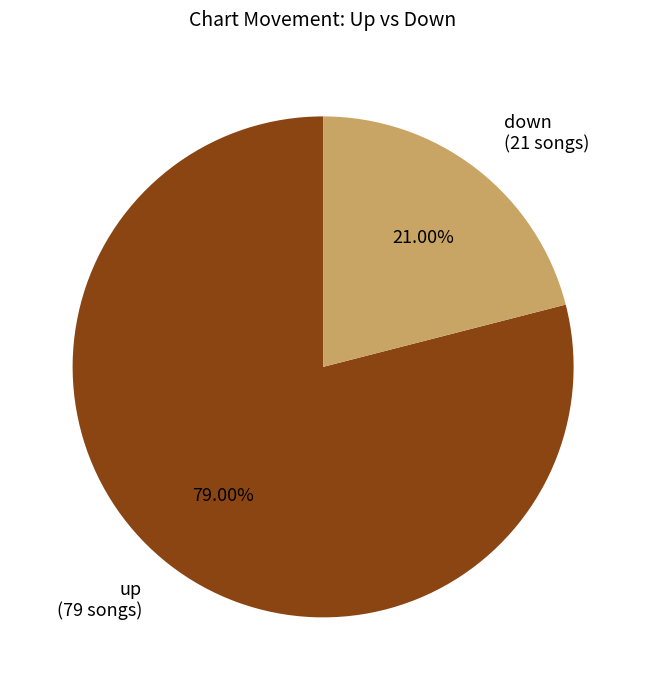

Which category has the biggest portion of the pie?

up